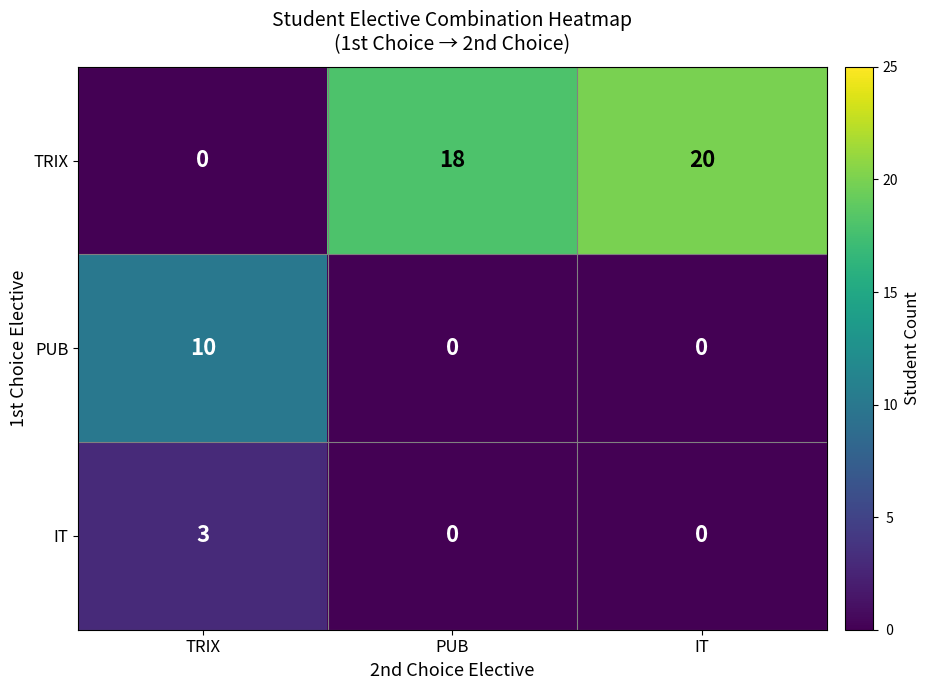

Between PUB and IT, which series saw the biggest shift?

TRIX